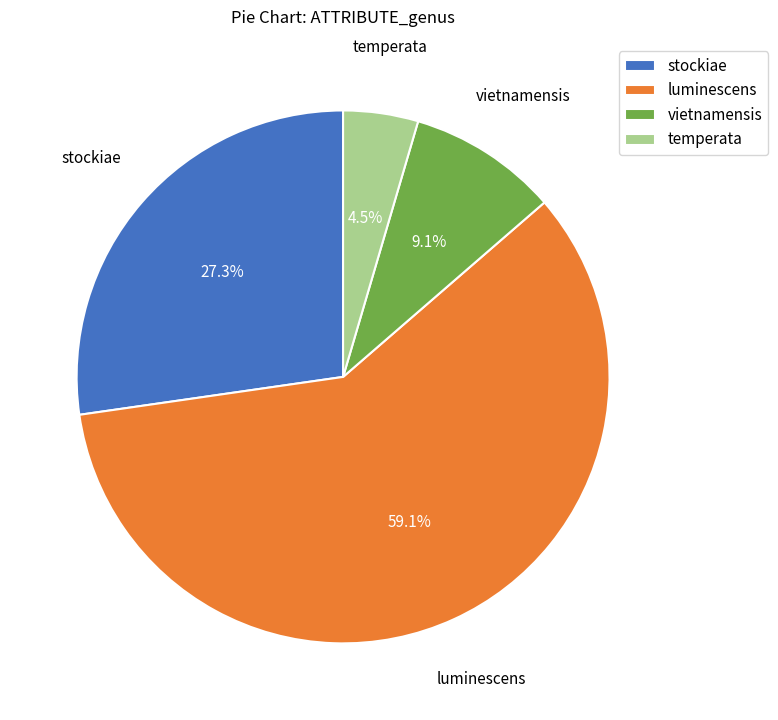

What is the ratio of the value at vietnamensis to the value at stockiae?

0.3